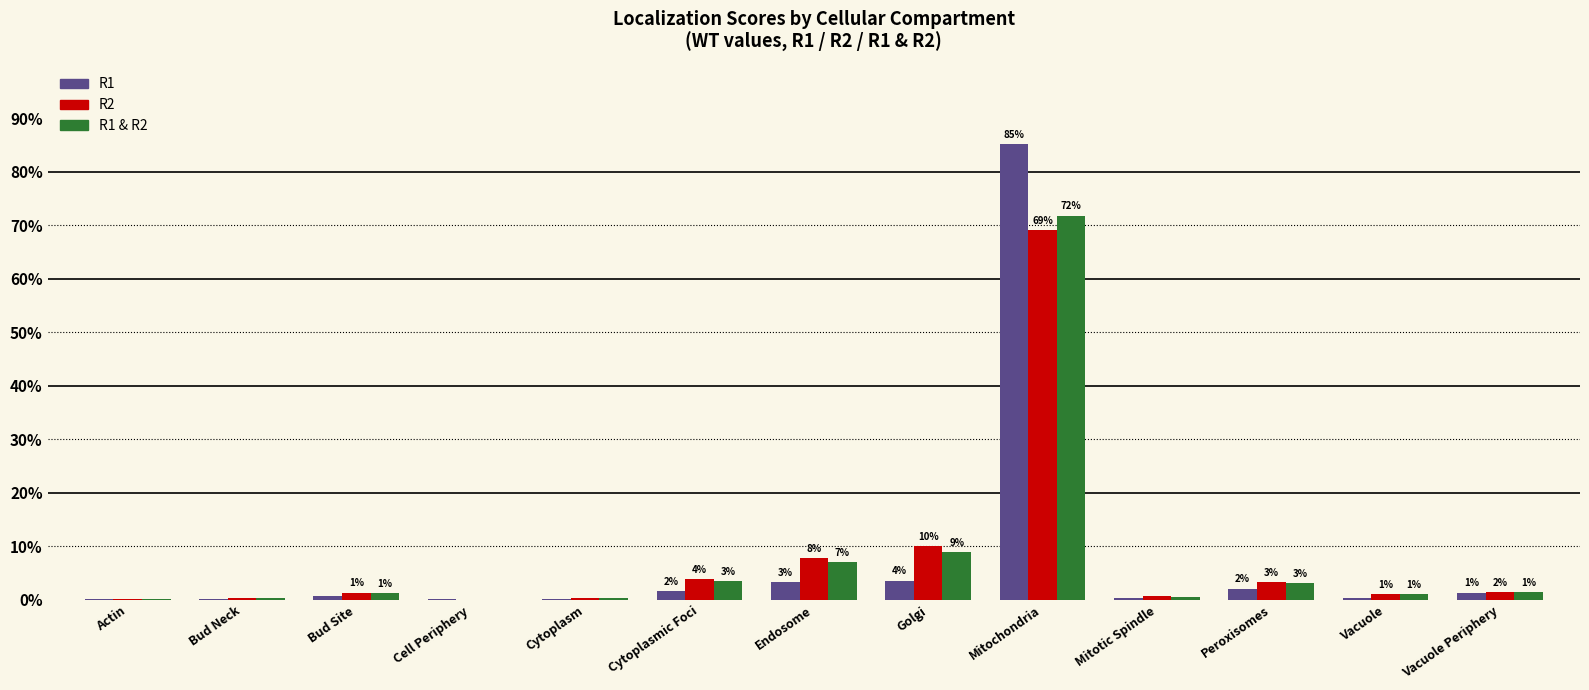

At how many categories does at least one series exceed 0?

13